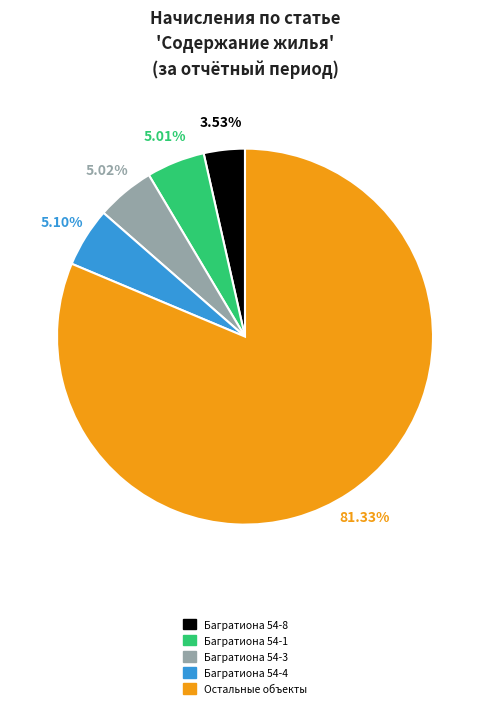

Does any single category account for the majority?

Yes